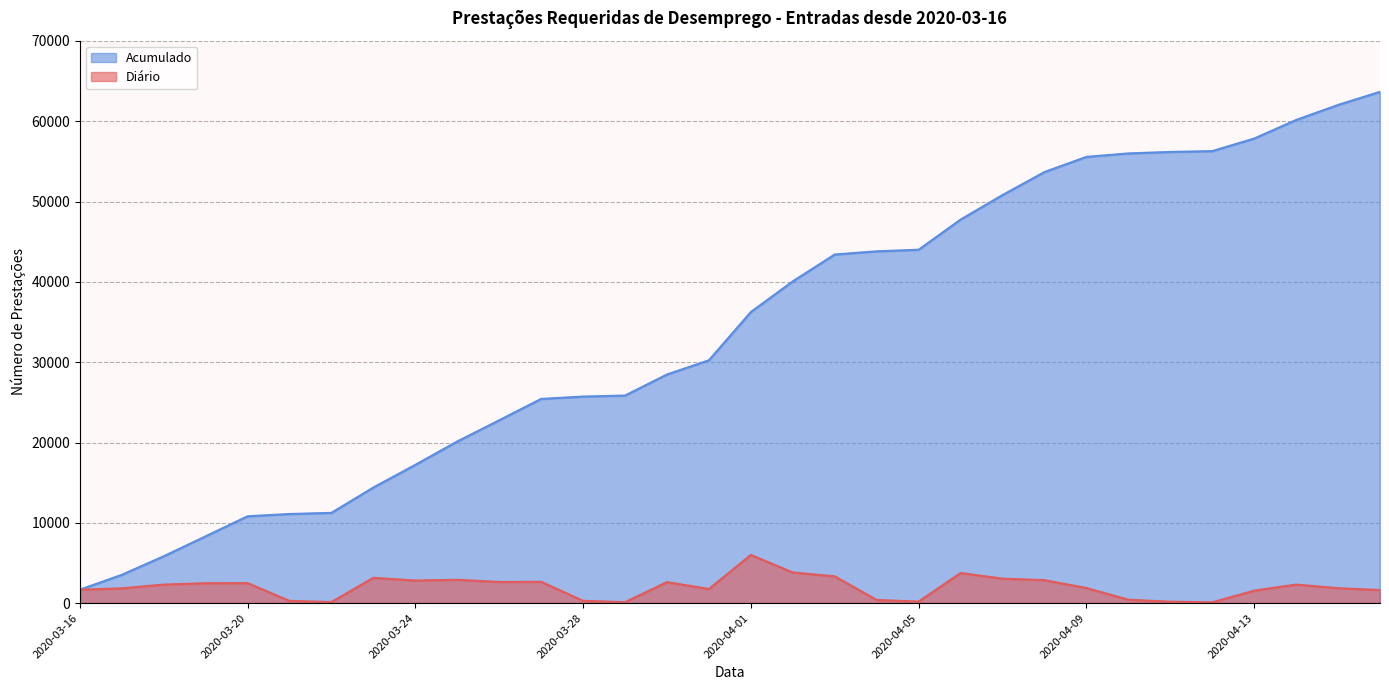

True or false: Acumulado has more than 0 interior local peaks.

False